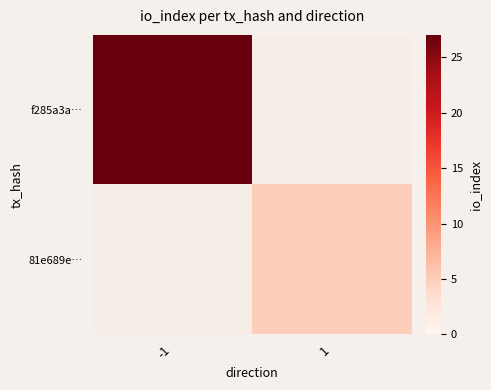

Reading left to right, list all the values displayed in this chart.

f285a3a…: -1=27	1=0
81e689e…: -1=0	1=5